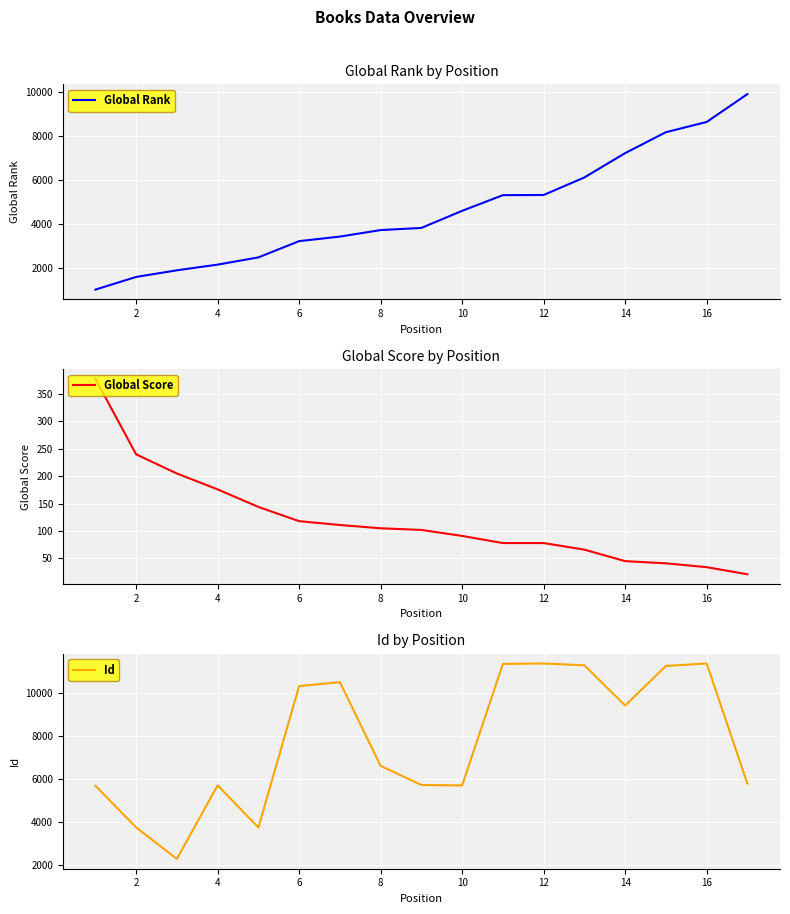

List the series in order of their peak value, highest first.

Id, Global Rank, Global Score